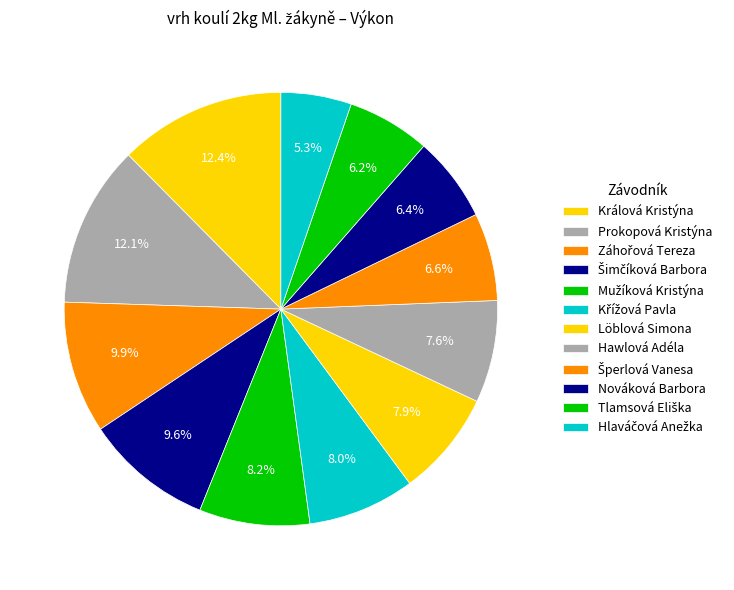

What is the largest slice in the pie chart?

Králová Kristýna